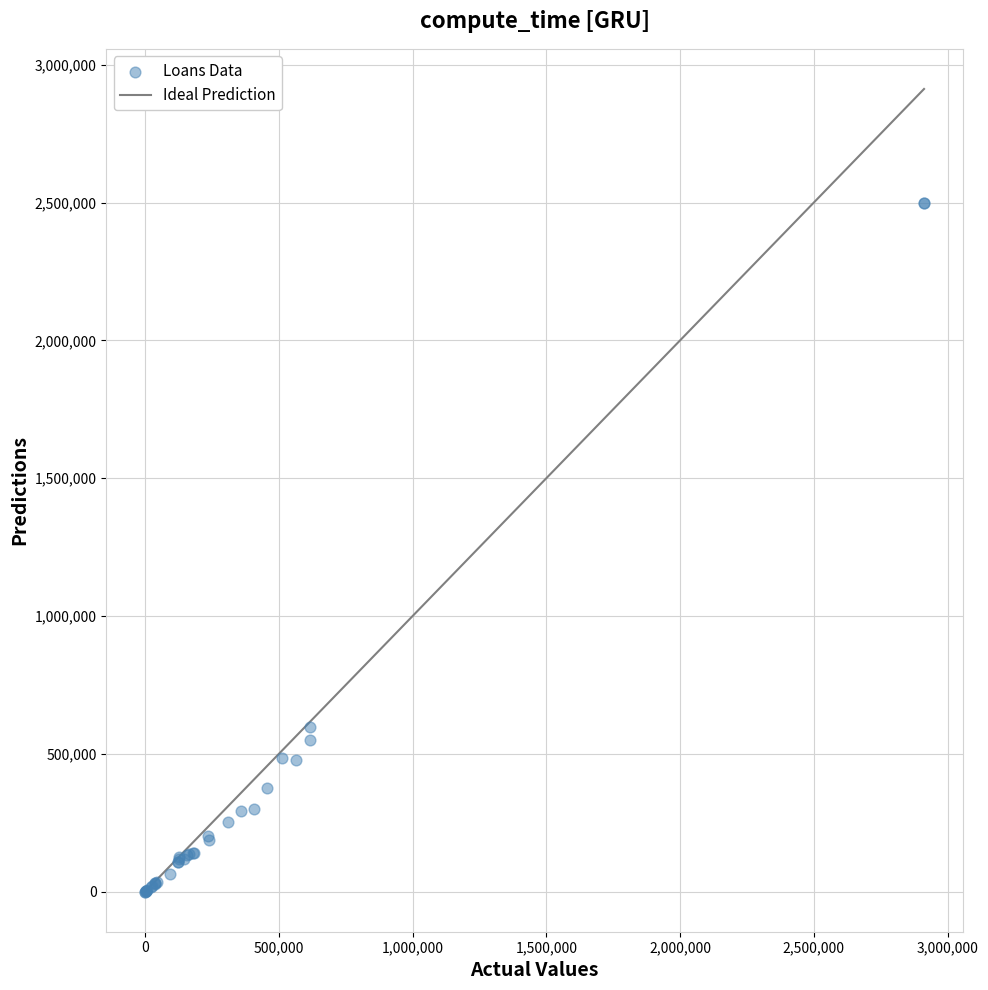

What Y value in the scatter plot is closest to 1249145?

598417.7